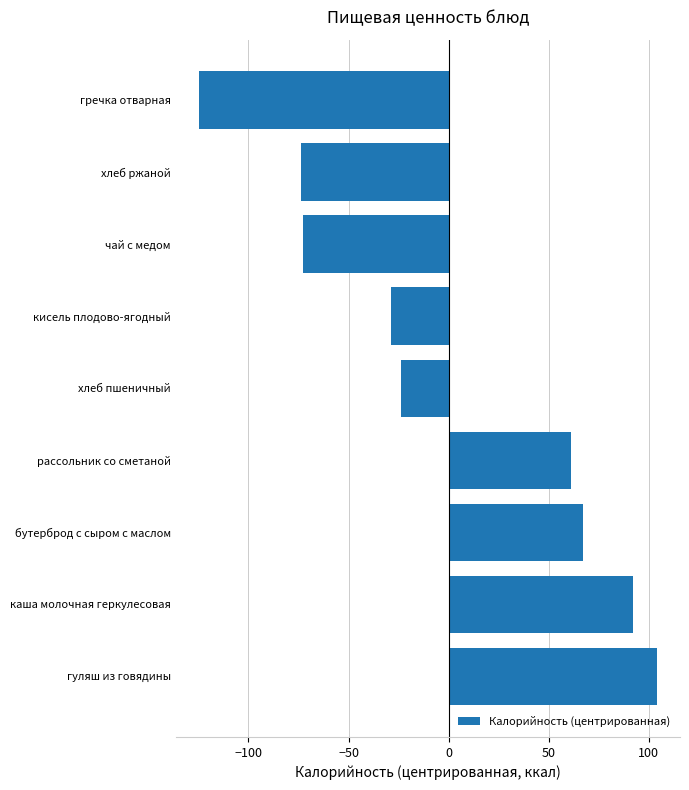

Which has a higher value, хлеб пшеничный or чай с медом?

хлеб пшеничный